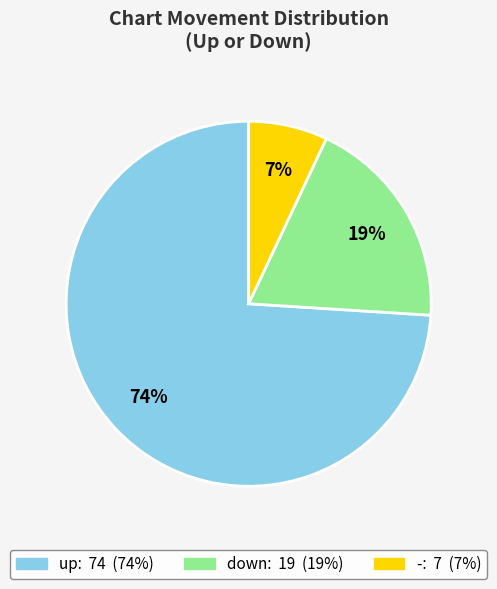

To the nearest percent, what is the average slice percentage?

33%